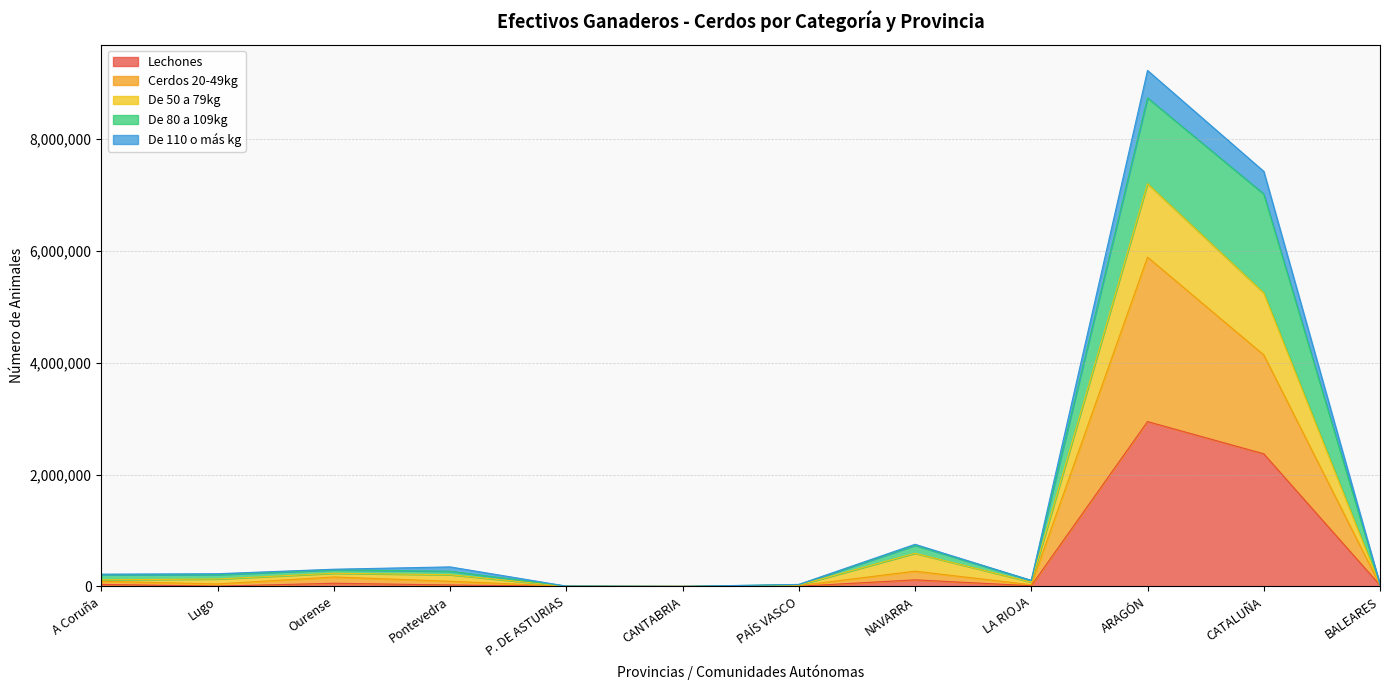

At which label does Cerdos 20-49kg reach its minimum?

CANTABRIA